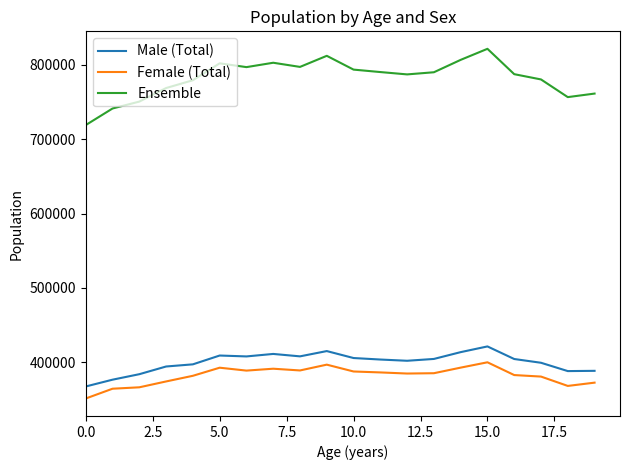

What are all the series names shown in the legend?

Male (Total), Female (Total), Ensemble